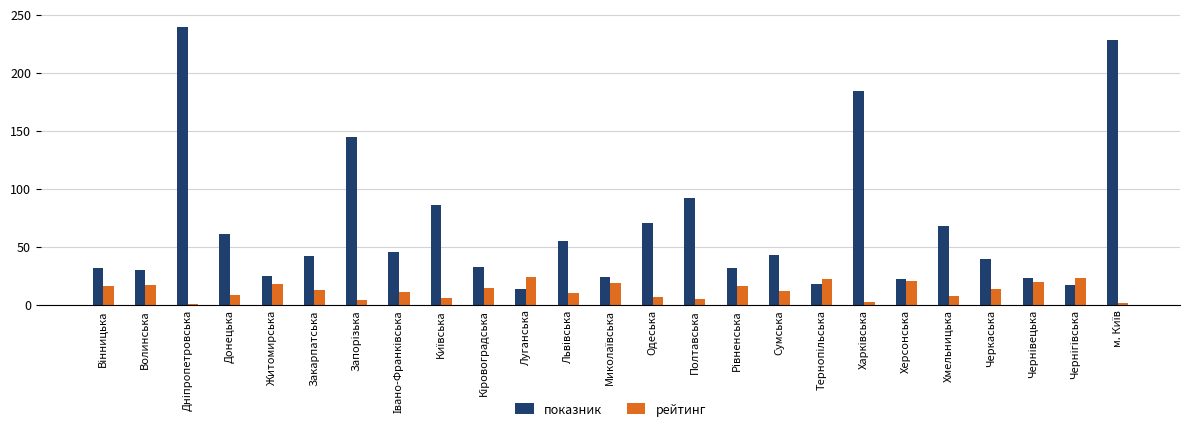

At how many categories does at least one series exceed 158?

3